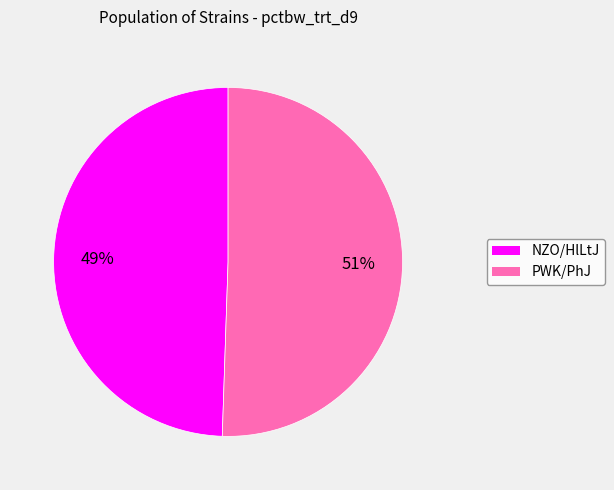

How many slices are in this pie chart?

2